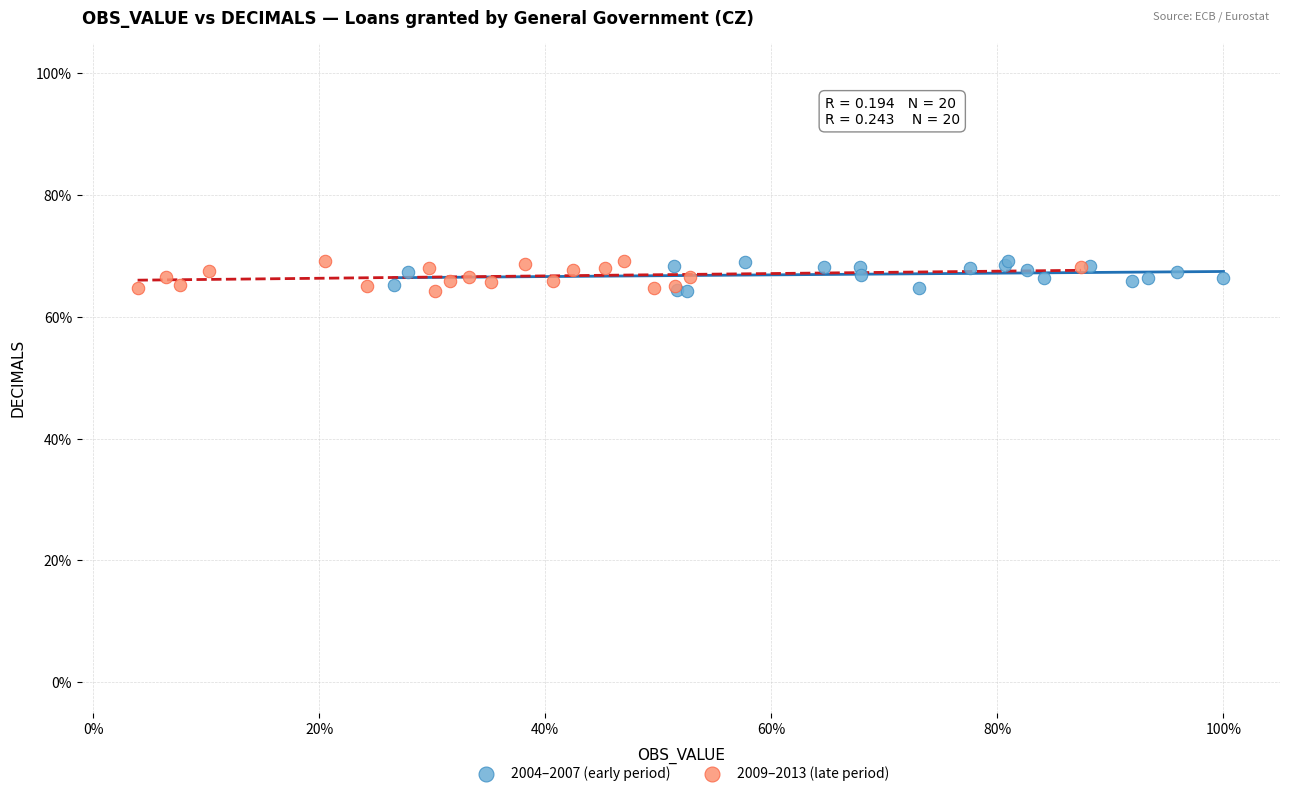

What are all the series names shown in the legend?

2004–2007 (early period), 2009–2013 (late period)